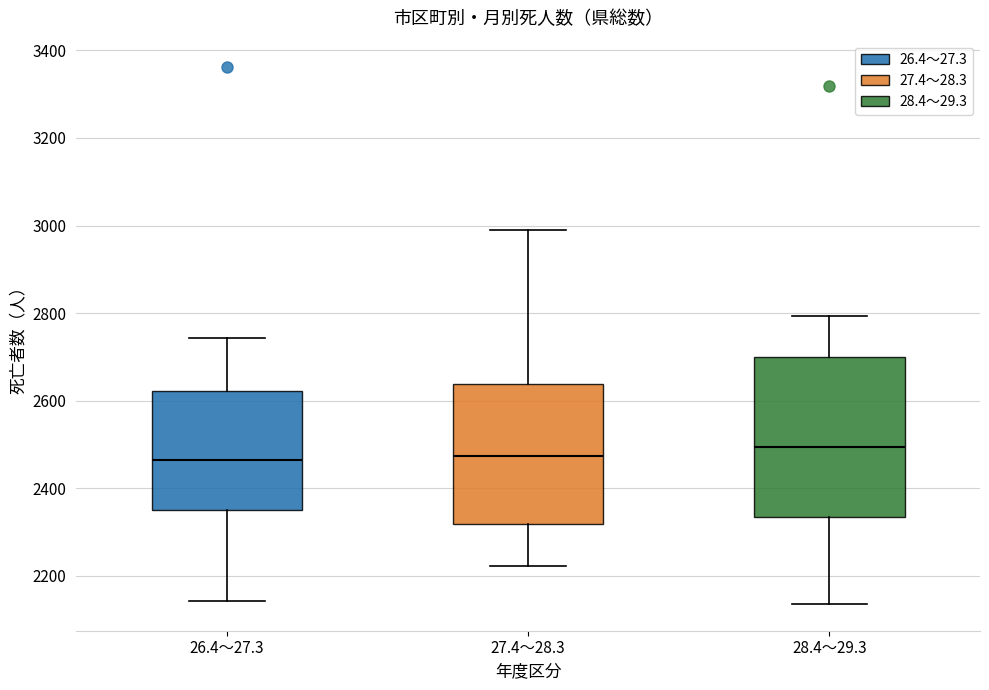

Reading left to right, read every box against the y-axis: the position of its median line, the range the box covers, and the ends of its whiskers. The values are not printed on the chart, so give them approximately, as read against the axis.

26.4～27.3: median 2460, box 2340 to 2620, whiskers 2140 to 2740
27.4～28.3: median 2480, box 2320 to 2640, whiskers 2220 to 2980
28.4～29.3: median 2500, box 2340 to 2700, whiskers 2140 to 2800